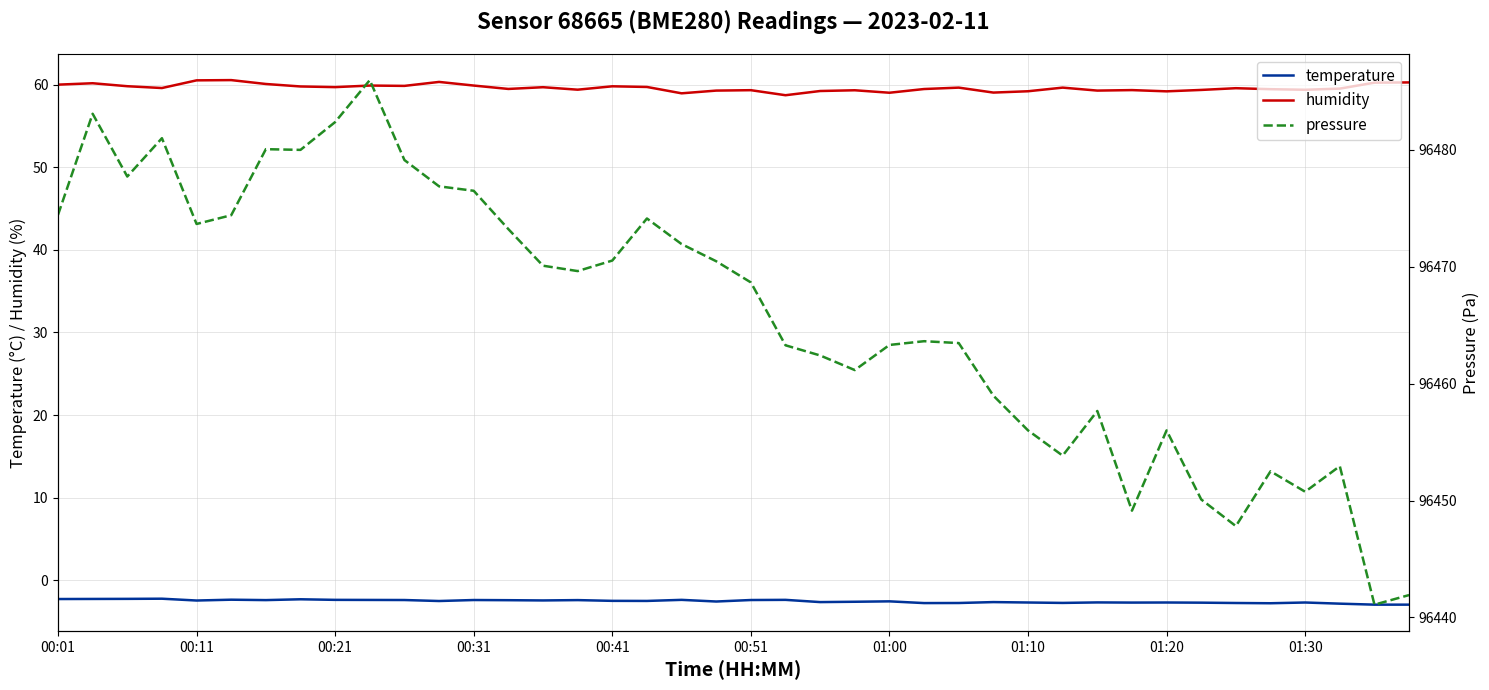

What is the maximum value for humidity?

60.5